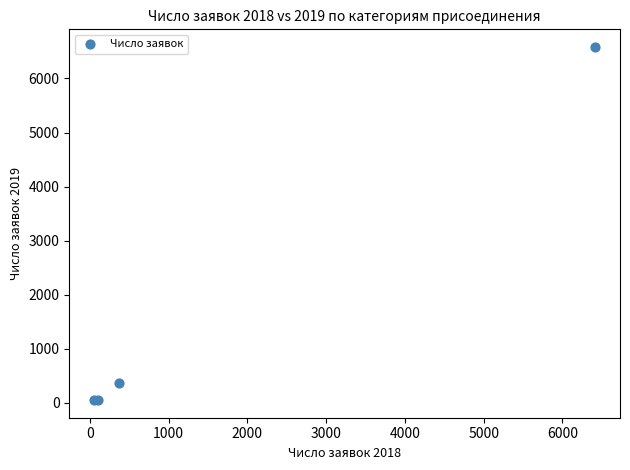

What Y value in the scatter plot is closest to 3316?

359